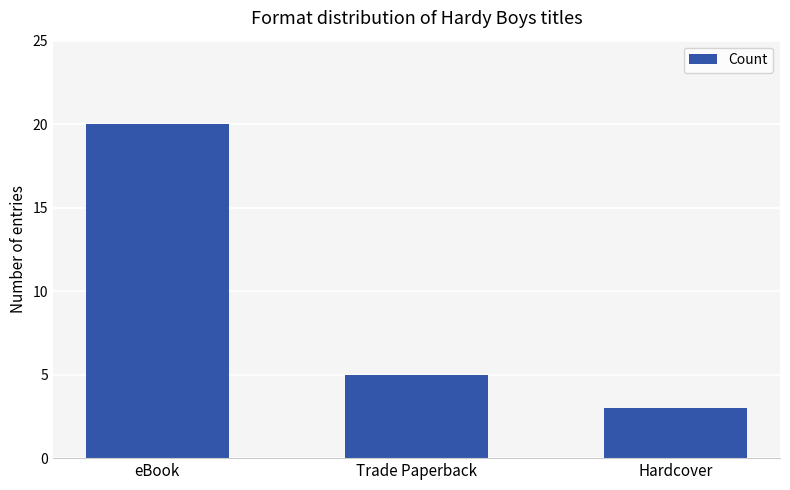

Reading left to right, what are all the values shown in this chart?

eBook=20	Trade Paperback=5	Hardcover=3